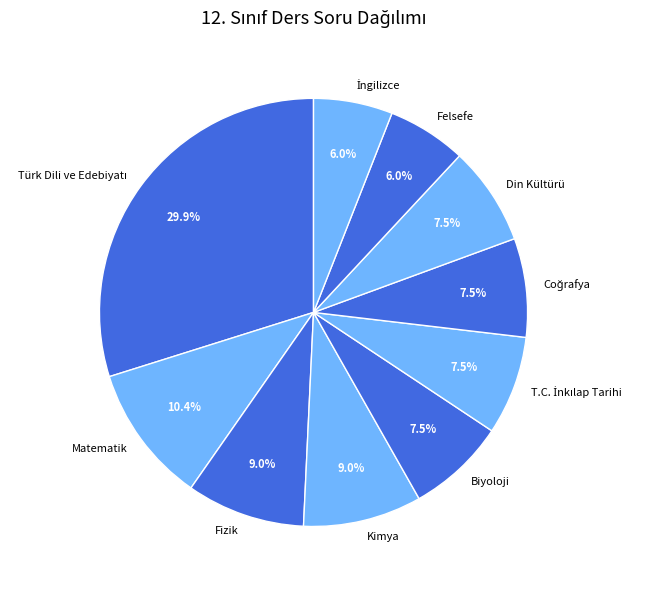

What portion of the pie excludes Fizik?

91.0%